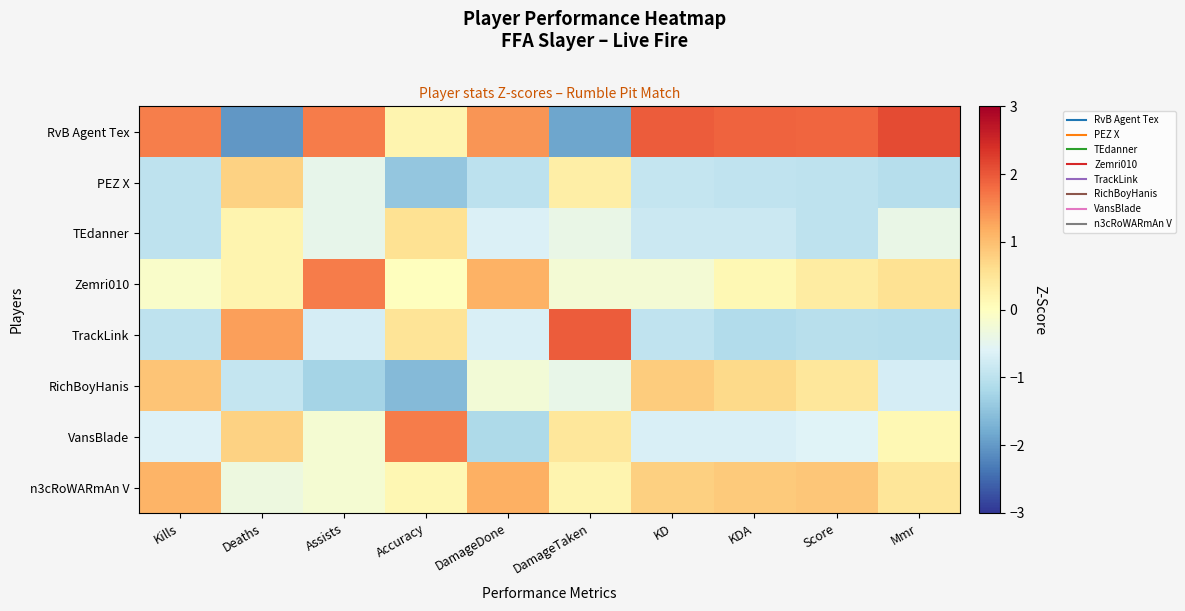

What is the difference between the highest and lowest values at DamageTaken?

3.8